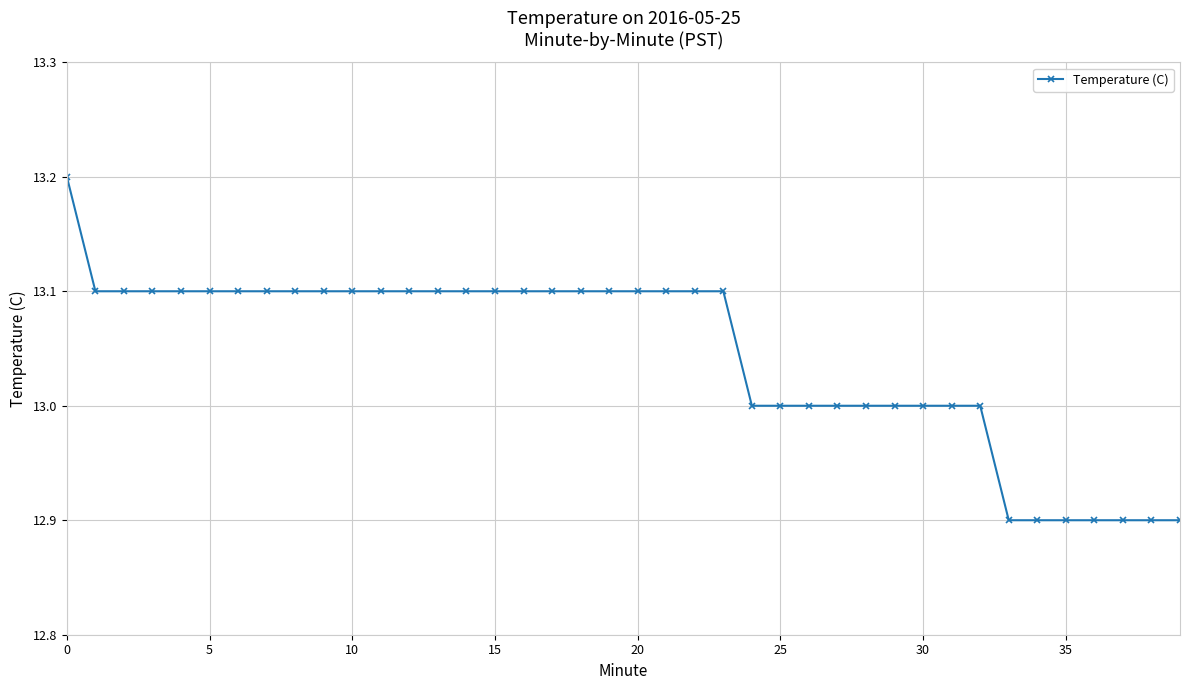

What is the value of the 10th point from the left?

13.1